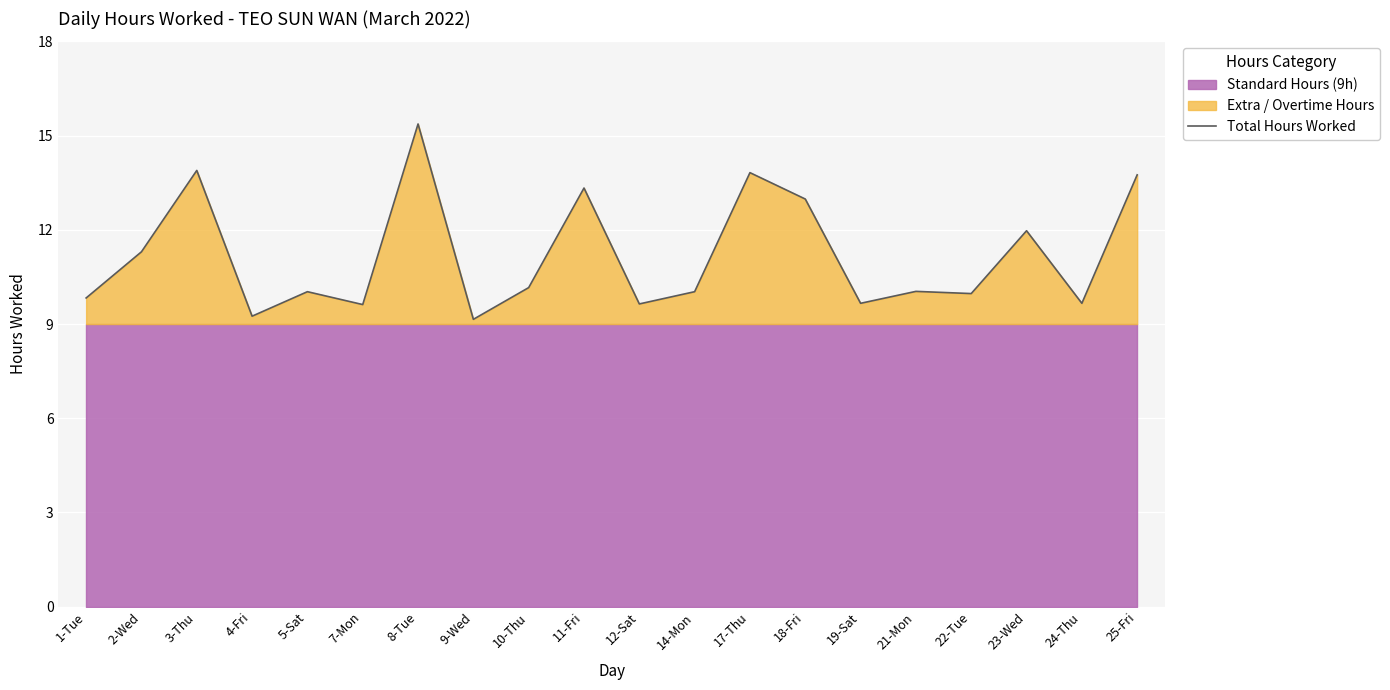

What is the difference between the values at 24-Thu and 25-Fri?

4.1